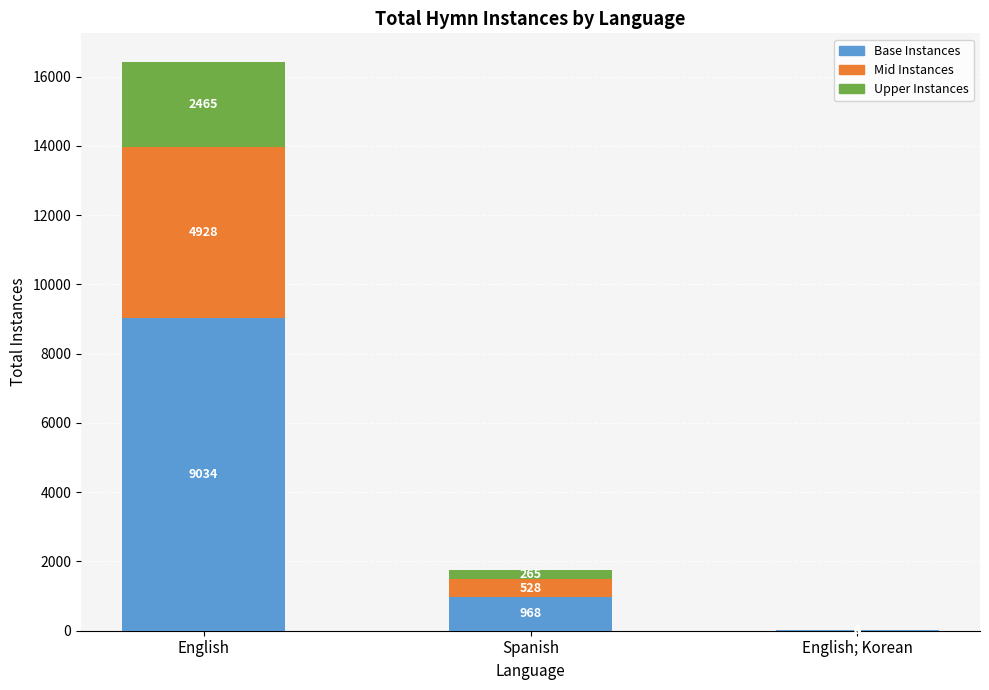

The value of Base Instances at Spanish is 334. True or false?

False